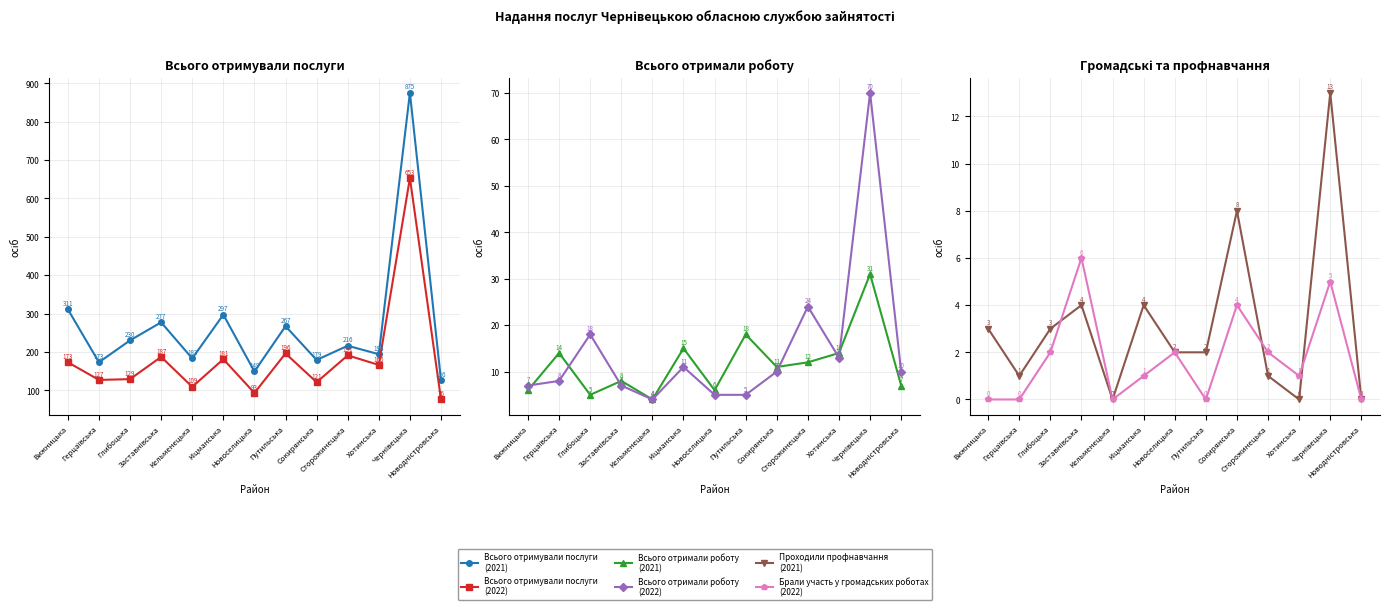

What are all the series names shown in the legend?

Всього отримували послуги (2021), Всього отримували послуги (2022), Всього отримали роботу (2021), Всього отримали роботу (2022), Проходили профнавчання (2021), Брали участь у громадських роботах (2022)